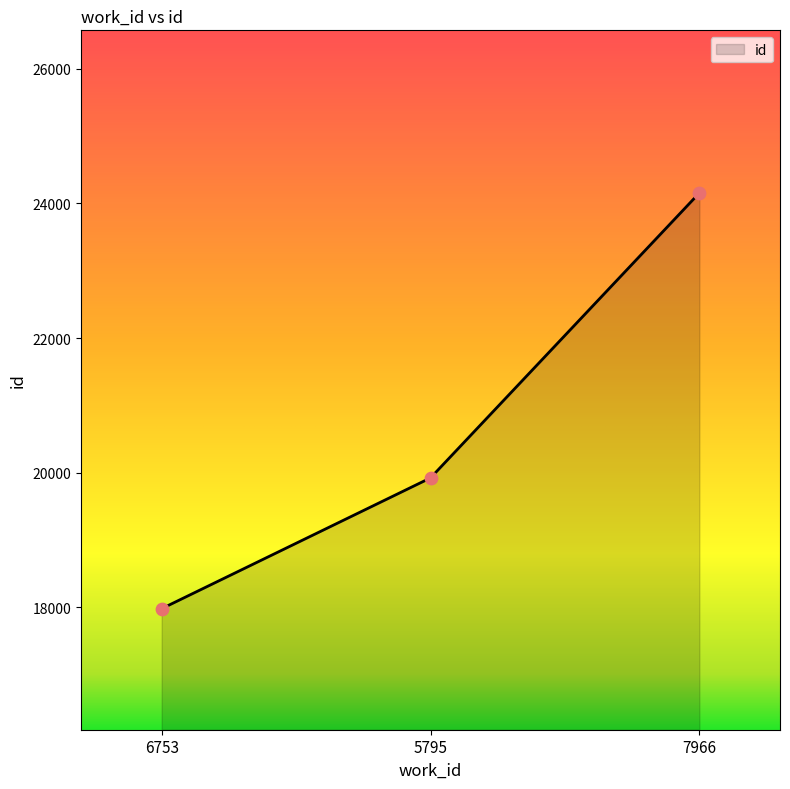

Which has a higher value, 7966 or 6753?

7966